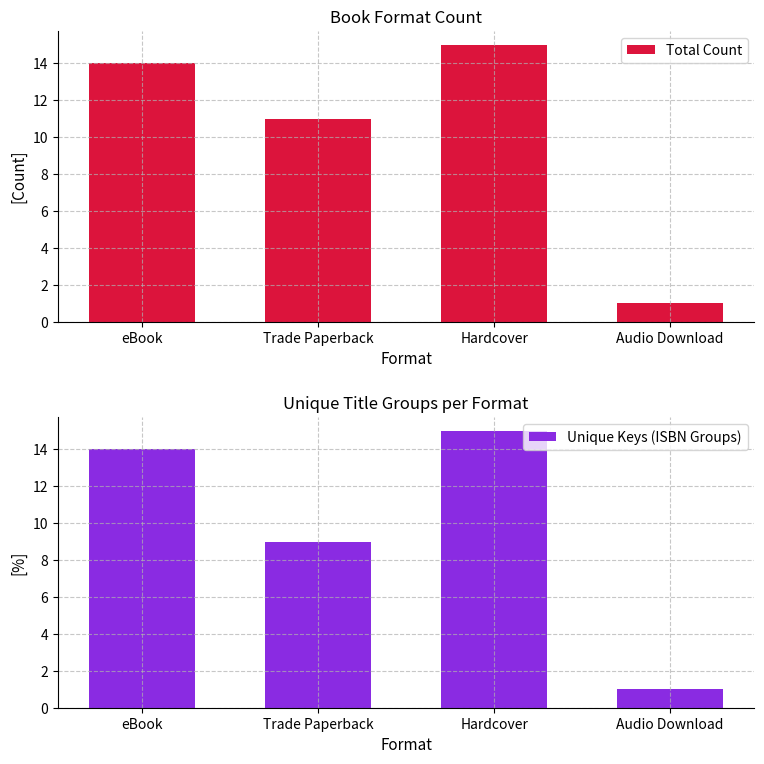

The Total Count series shows 3 at Trade Paperback. True or false?

False